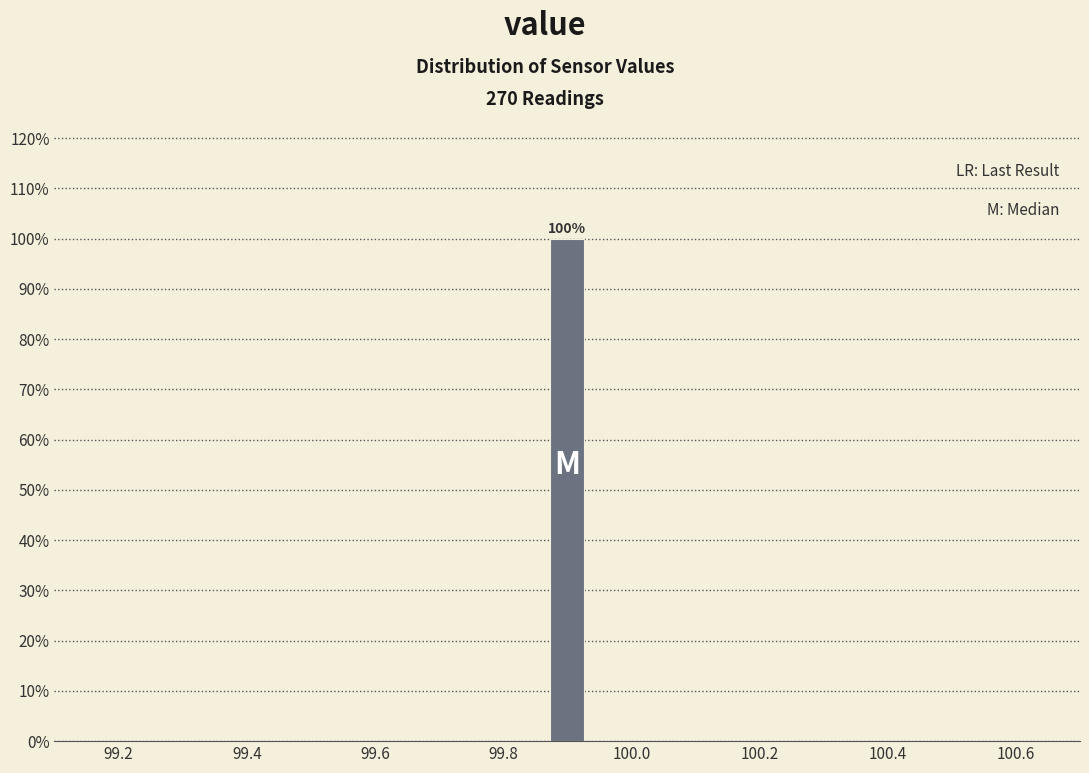

Read against the x-axis, roughly where is the centre of the tallest bar?

99.90